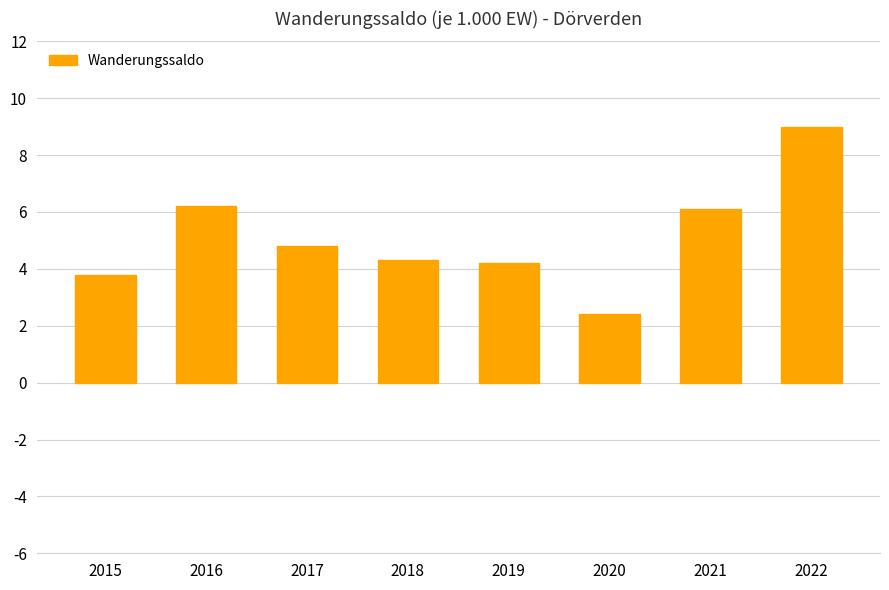

Reading left to right, extract all data points from this chart.

2015=3.8	2016=6.2	2017=4.8	2018=4.3	2019=4.2	2020=2.4	2021=6.1	2022=9.0